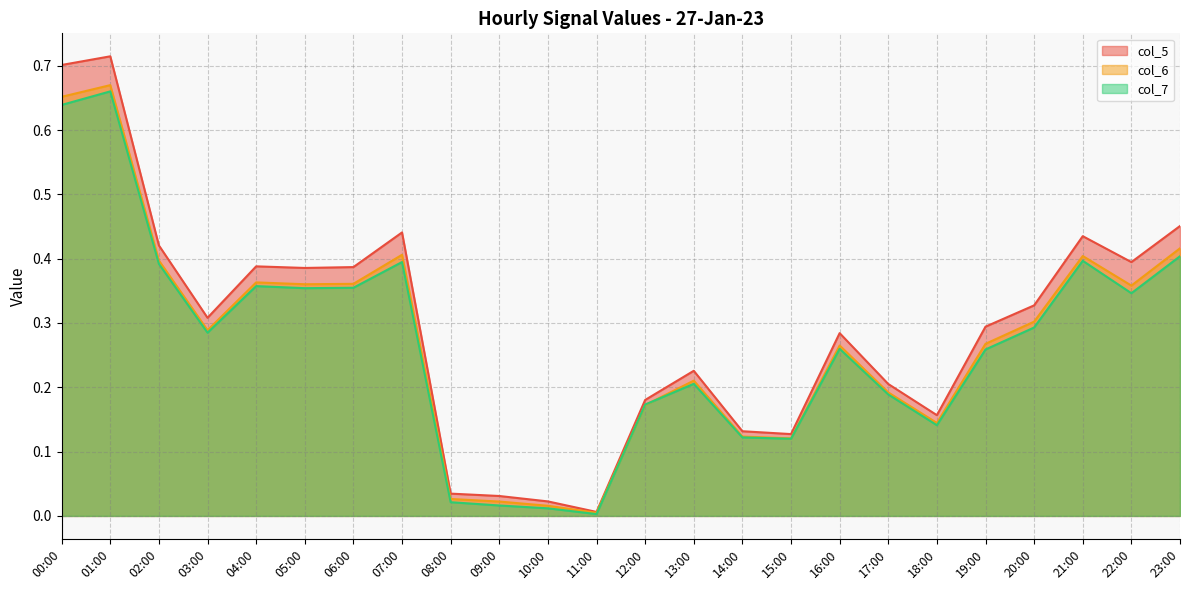

Rank the categories by col_5 value from highest to lowest.

01:00, 00:00, 23:00, 07:00, 21:00, 02:00, 22:00, 04:00, 06:00, 05:00, 20:00, 03:00, 19:00, 16:00, 13:00, 17:00, 12:00, 18:00, 14:00, 15:00, 08:00, 09:00, 10:00, 11:00